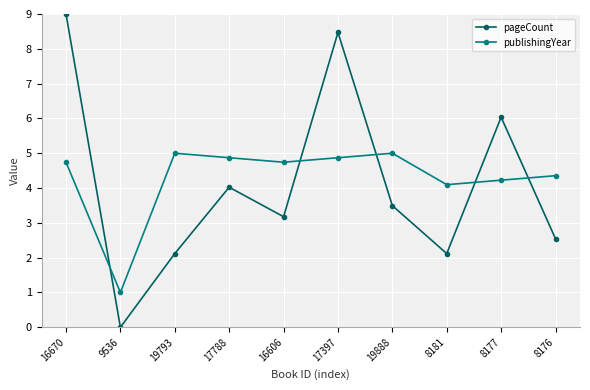

At which category does publishingYear reach its first local peak?

19793